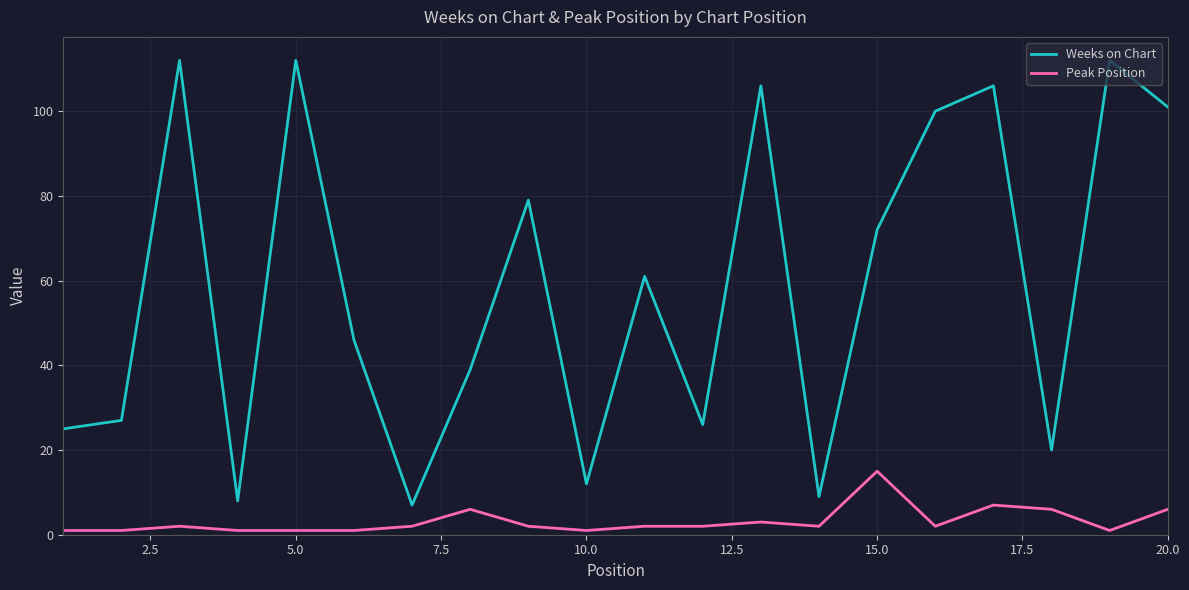

List the series in order of their overall mean, lowest first.

Peak Position, Weeks on Chart